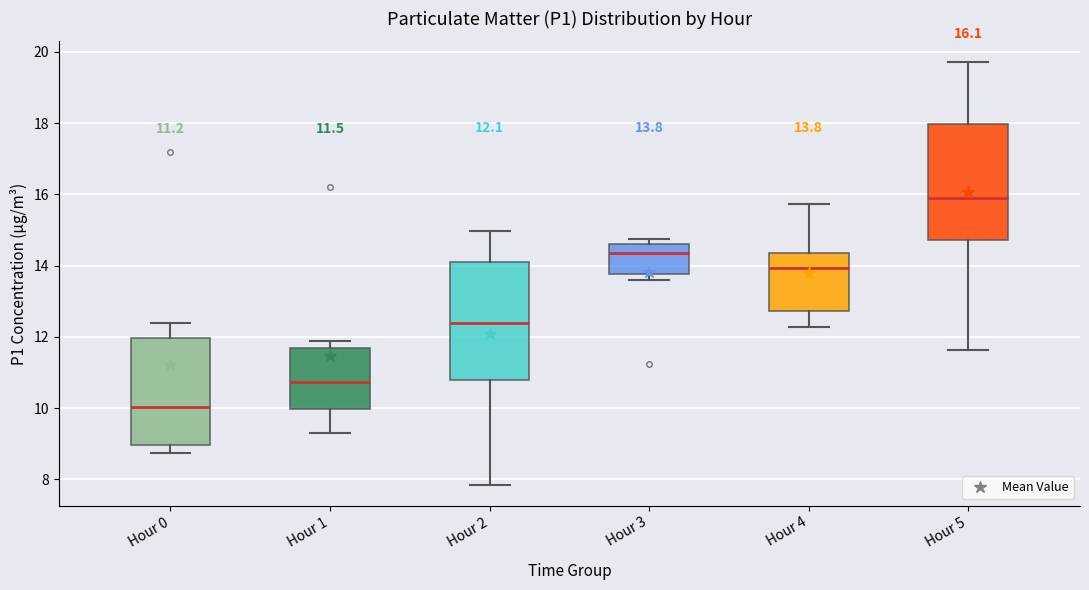

Which box has the highest median line?

Hour 5